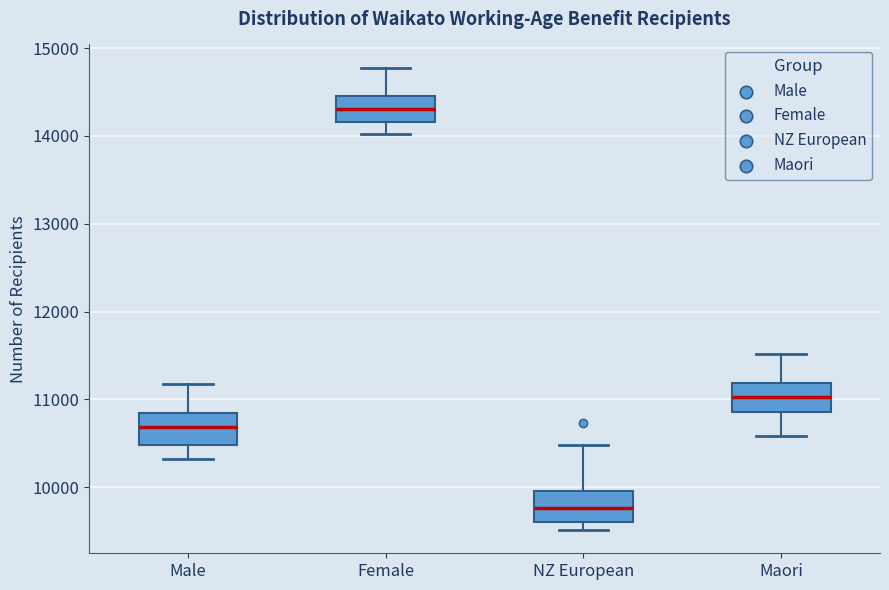

Which box has the highest median line?

Female